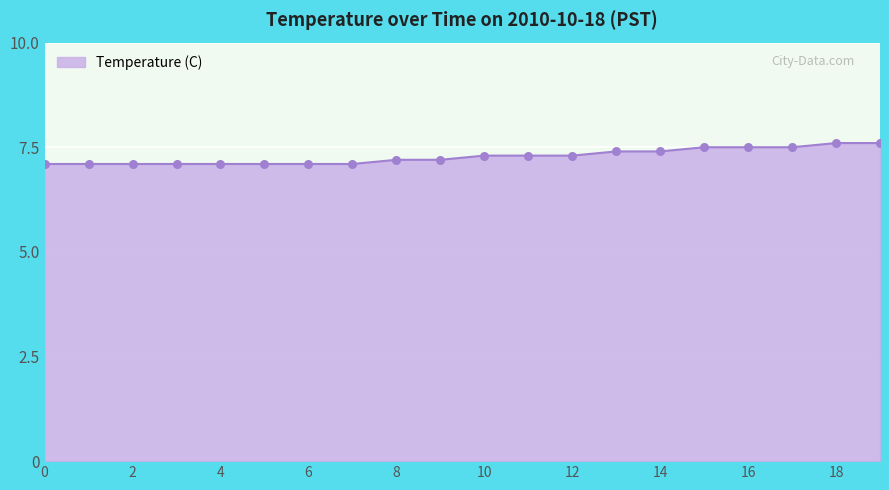

What is the difference between the maximum and minimum values?

0.5